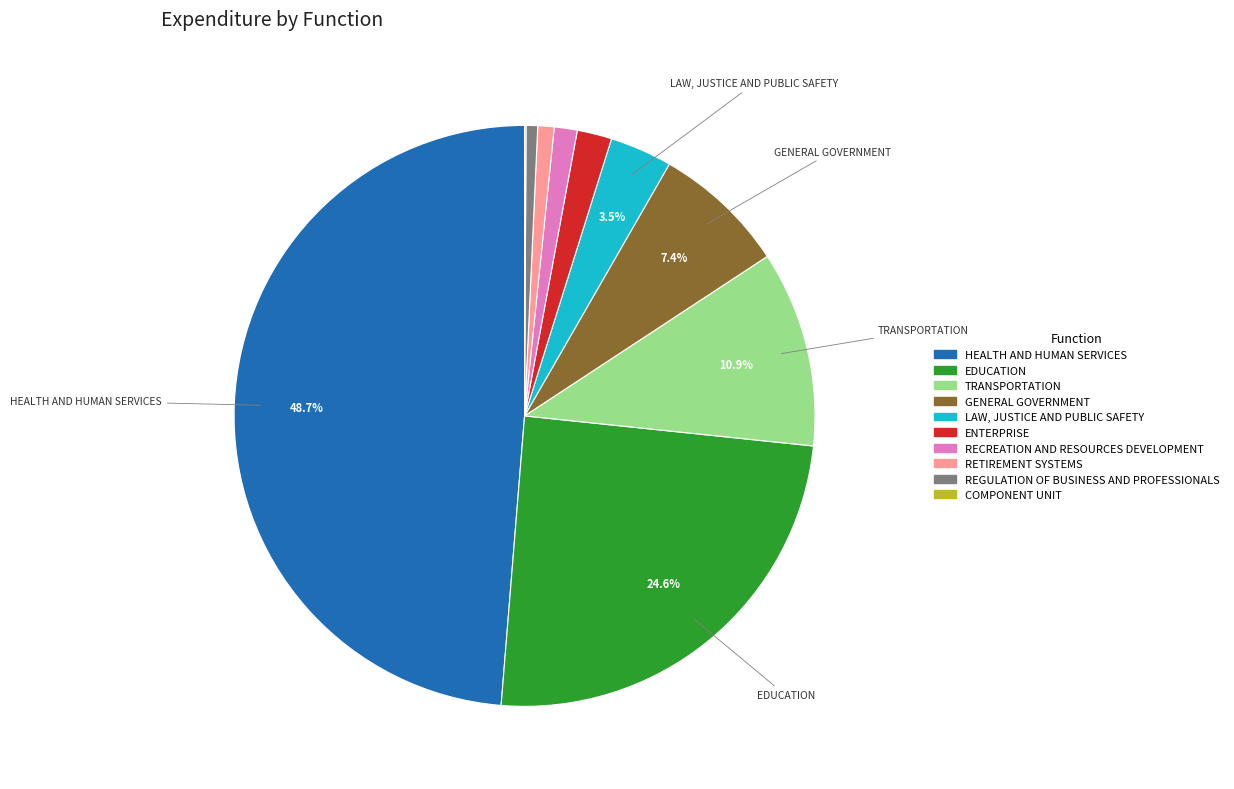

Is EDUCATION the majority of the pie?

No